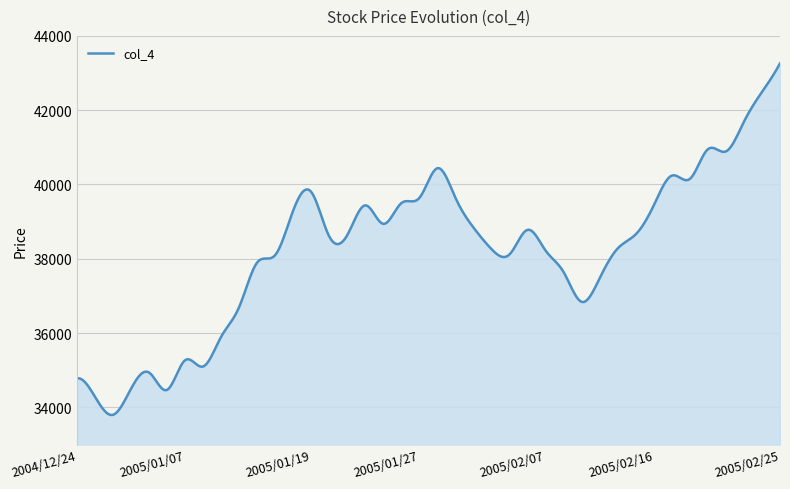

What is the maximum value shown in the chart?

43260.0